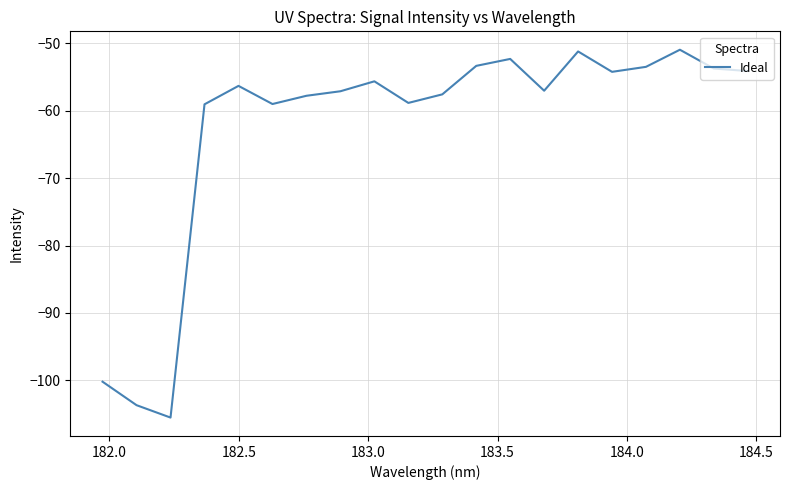

What is the smallest value displayed?

-105.5